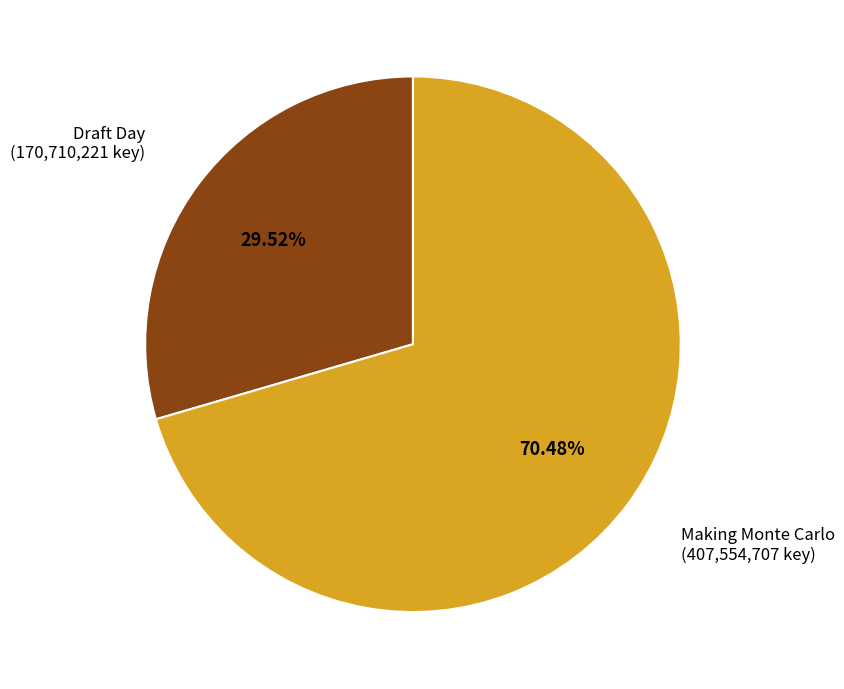

What is the majority slice?

Making Monte Carlo